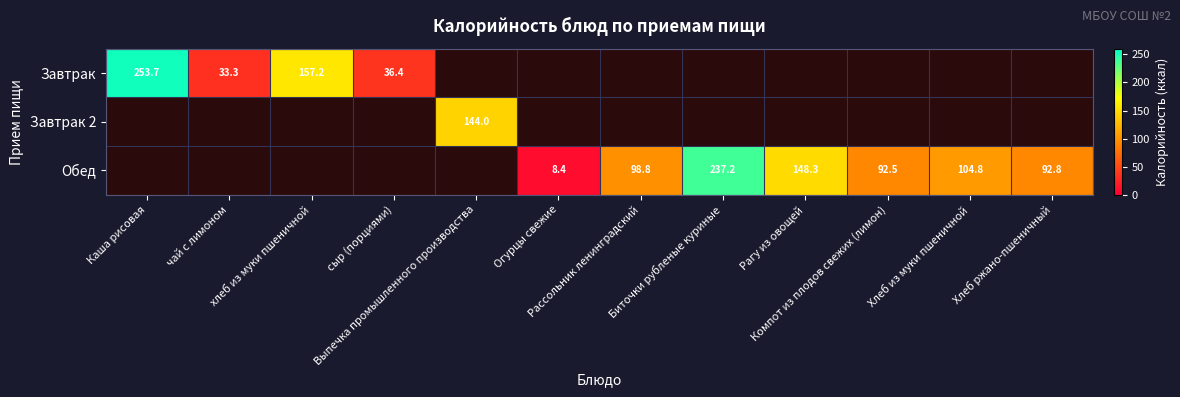

What is the difference between the maximum and minimum values in the Завтрак series?

253.7